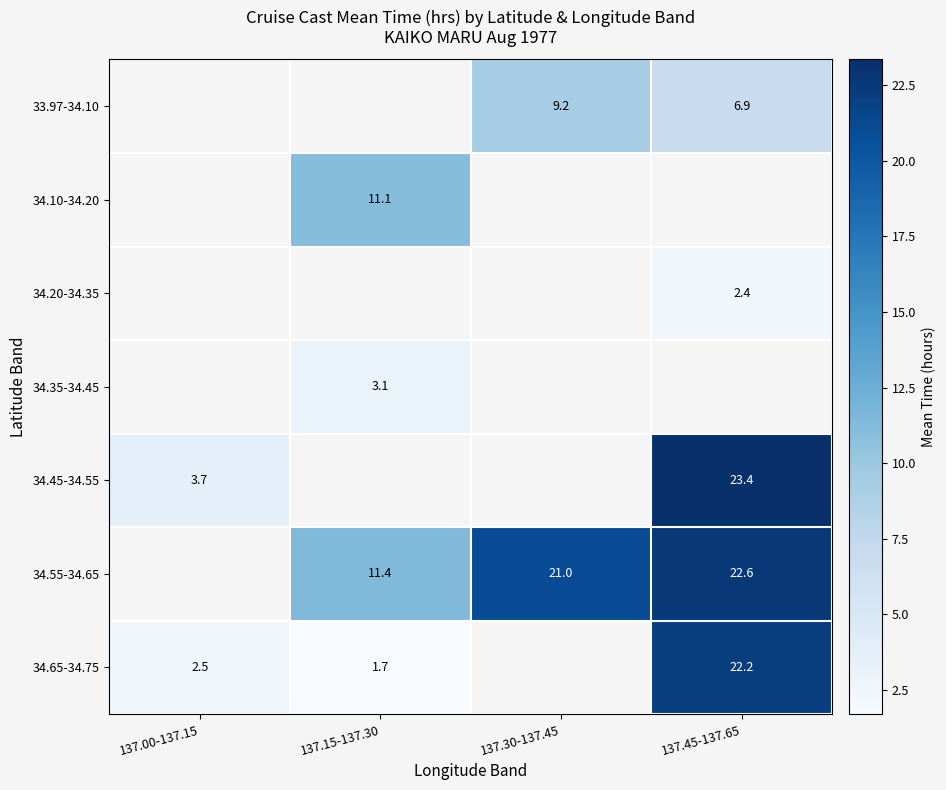

Is the value of 34.55-34.65 at 137.30-137.45 greater than the value of 34.45-34.55 at 137.00-137.15?

Yes